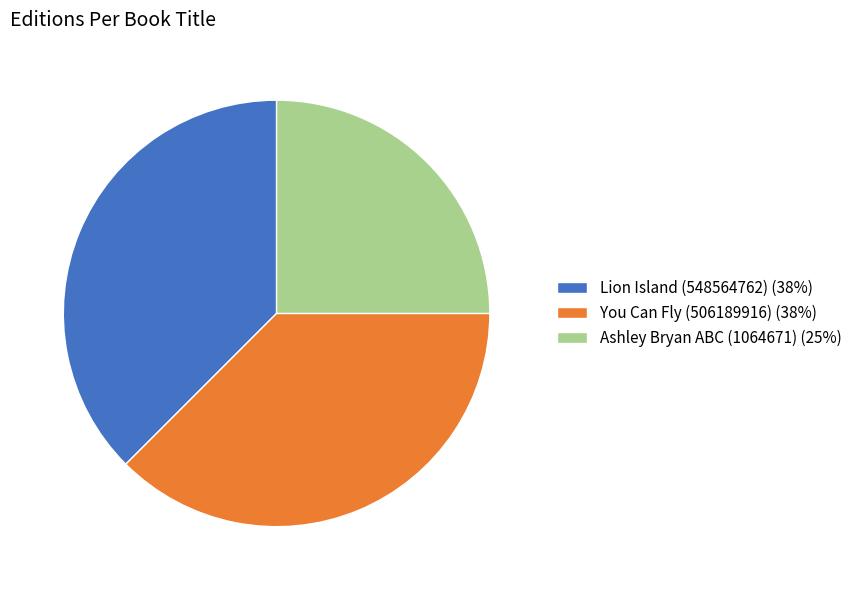

The Lion Island (548564762) (38%) slice represents 44% of the pie. True or false?

False